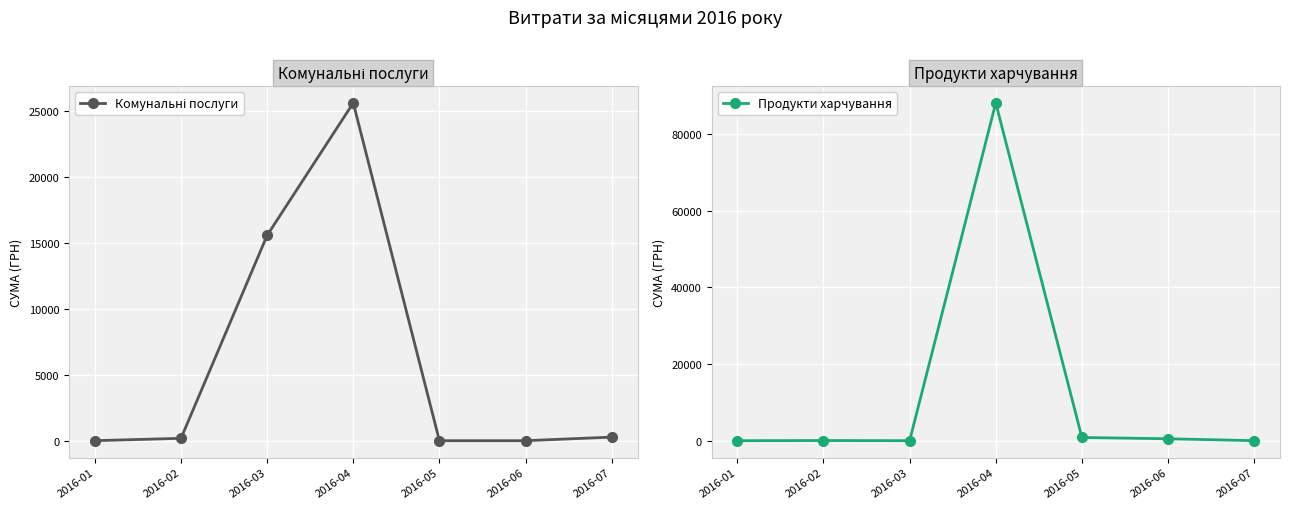

The Комунальні послуги series shows 8397.7 at 2016-05. True or false?

False